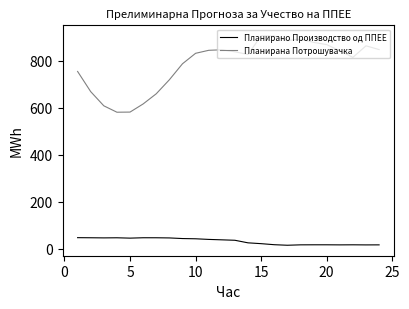

Which series has the widest spread of values?

Планирана Потрошувачка